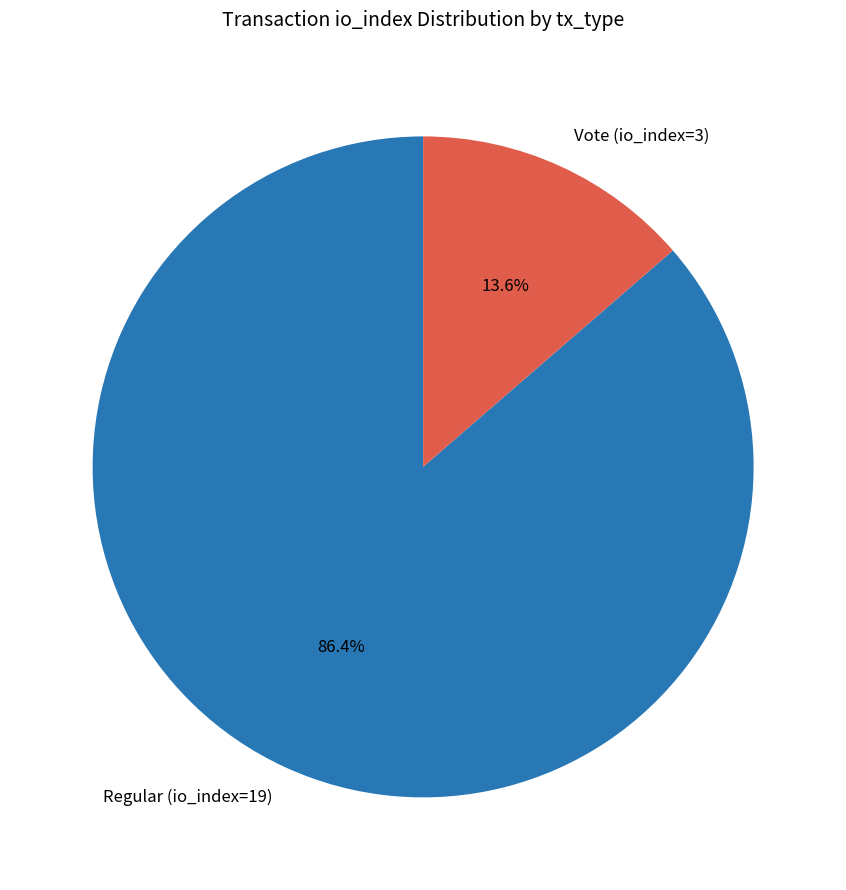

Is there any slice that represents more than half of the pie?

Yes